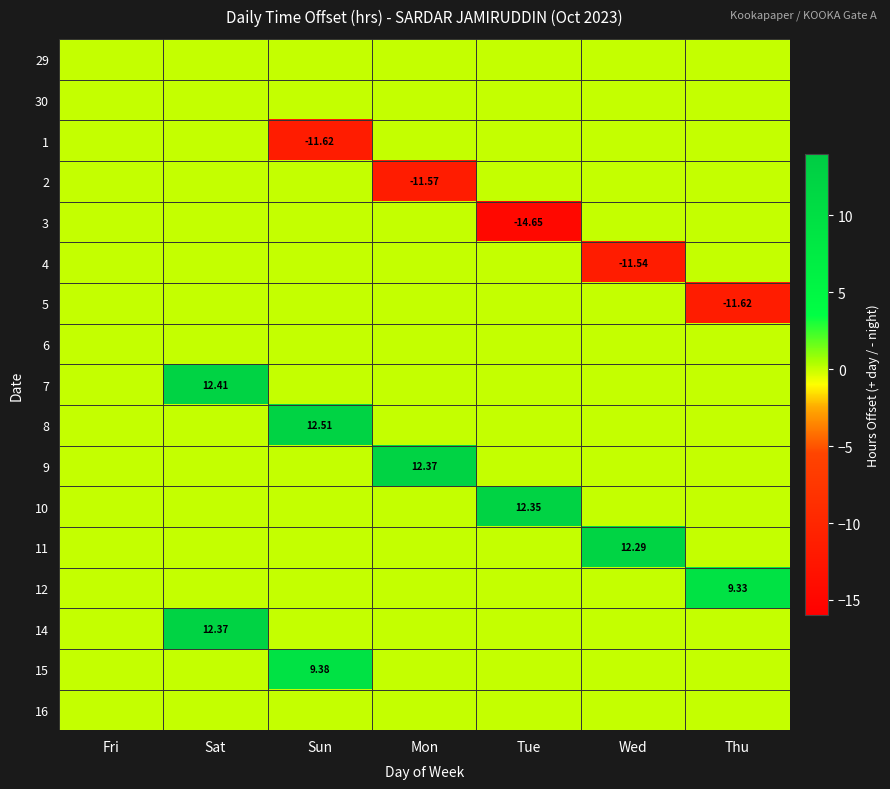

What is the difference between the maximum and minimum values in the 14 series?

12.4